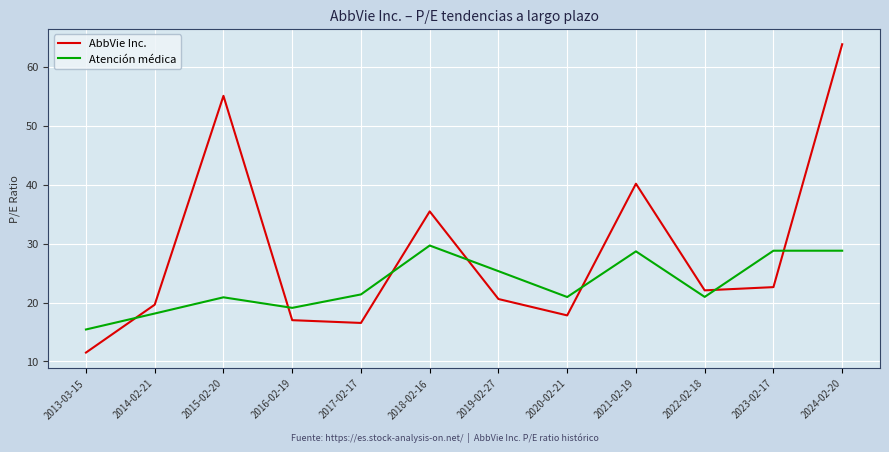

What is the difference between the Atención médica values at 2022-02-18 and 2021-02-19?

7.7